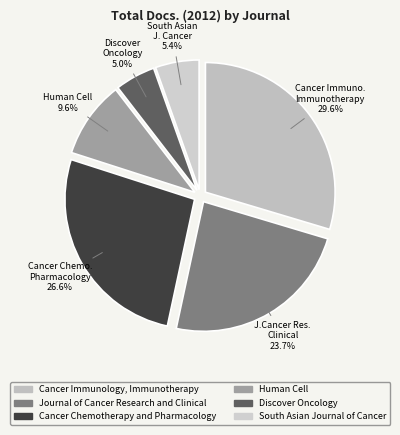

Count the number of slices in the pie.

6